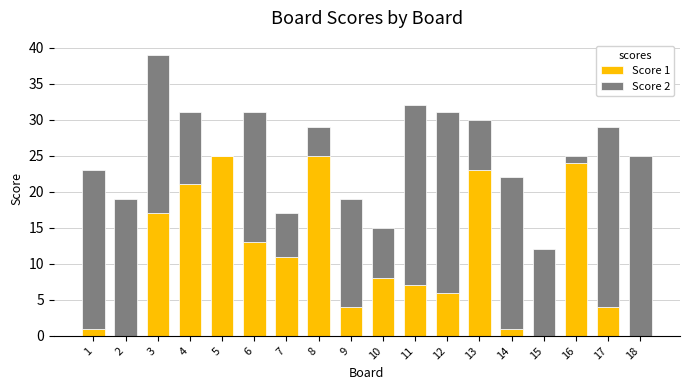

Is it true that Score 1 equals 27 at 3?

False